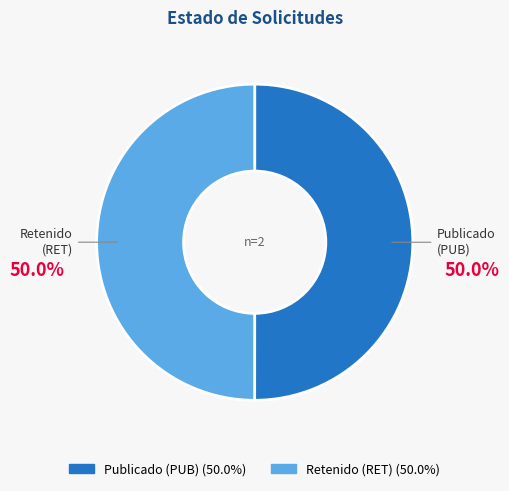

How many segments does this pie chart have?

2